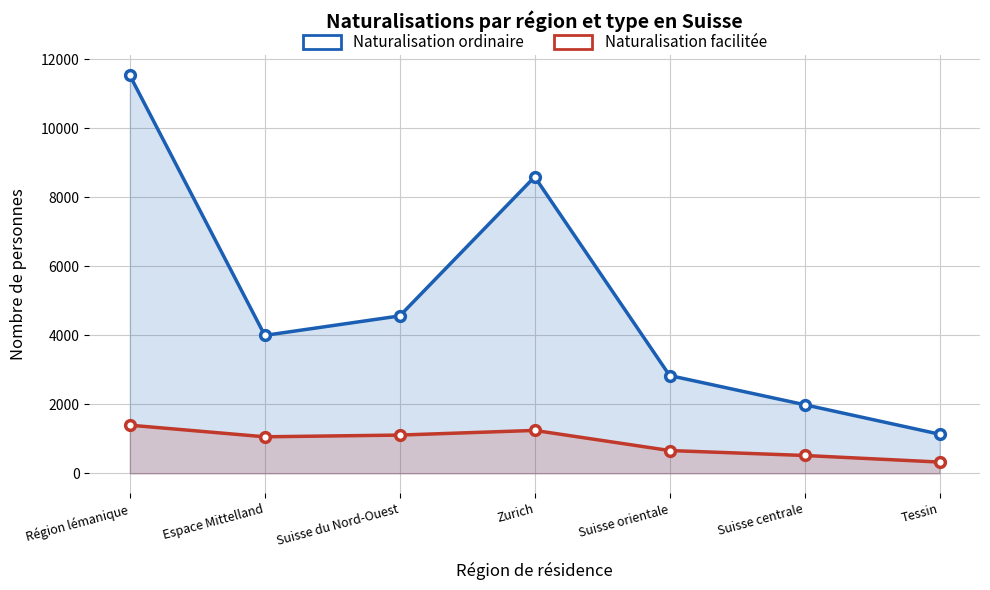

The Naturalisation ordinaire series shows 2834 at Suisse orientale. True or false?

True